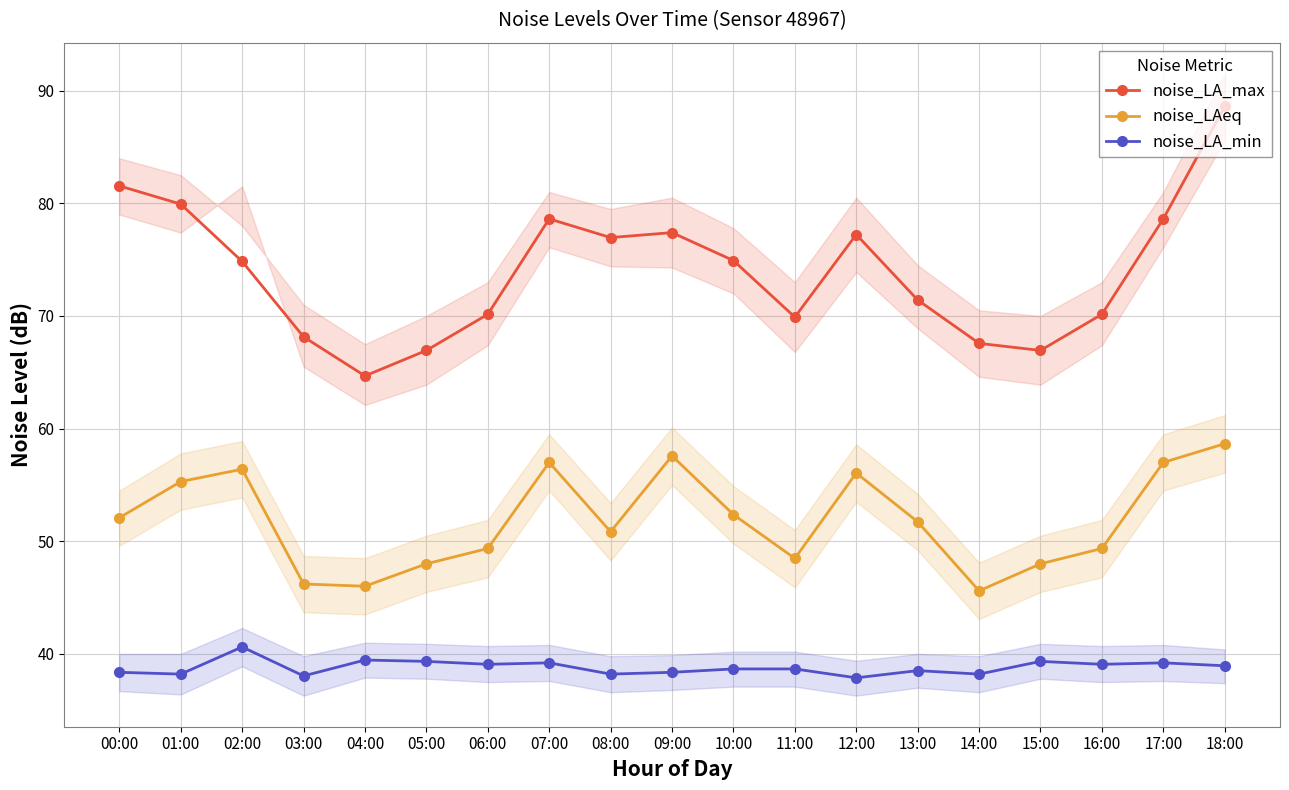

Is the value of noise_LAeq at 11:00 greater than the value of noise_LA_max at 18:00?

No